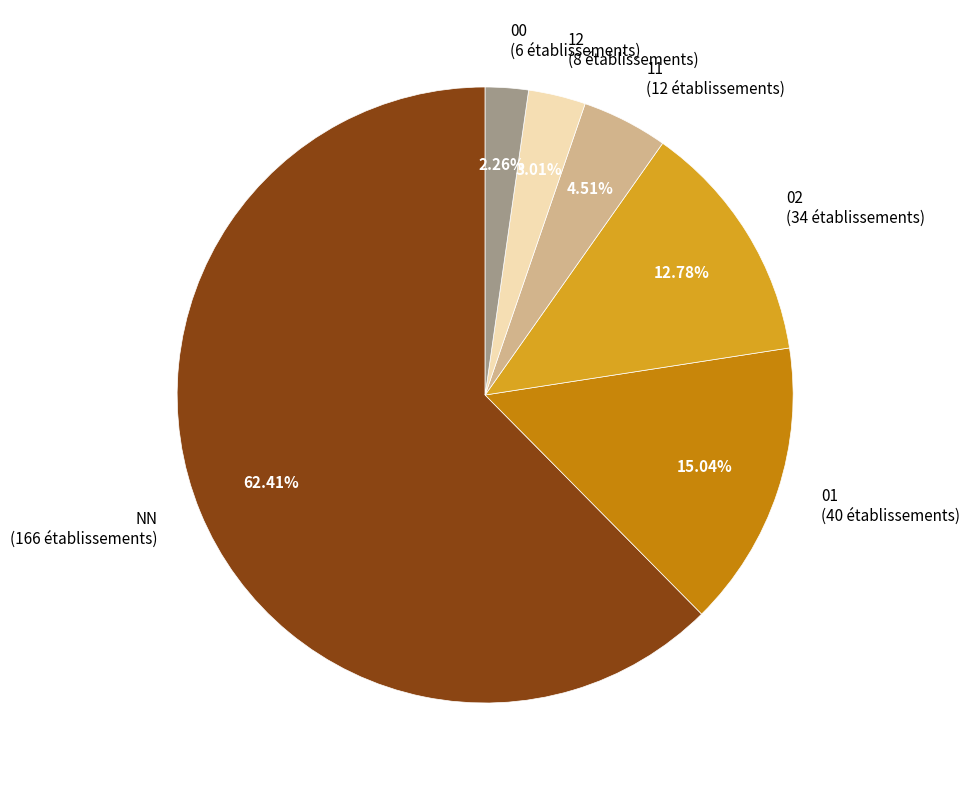

Between 00 and 01, which is larger?

01